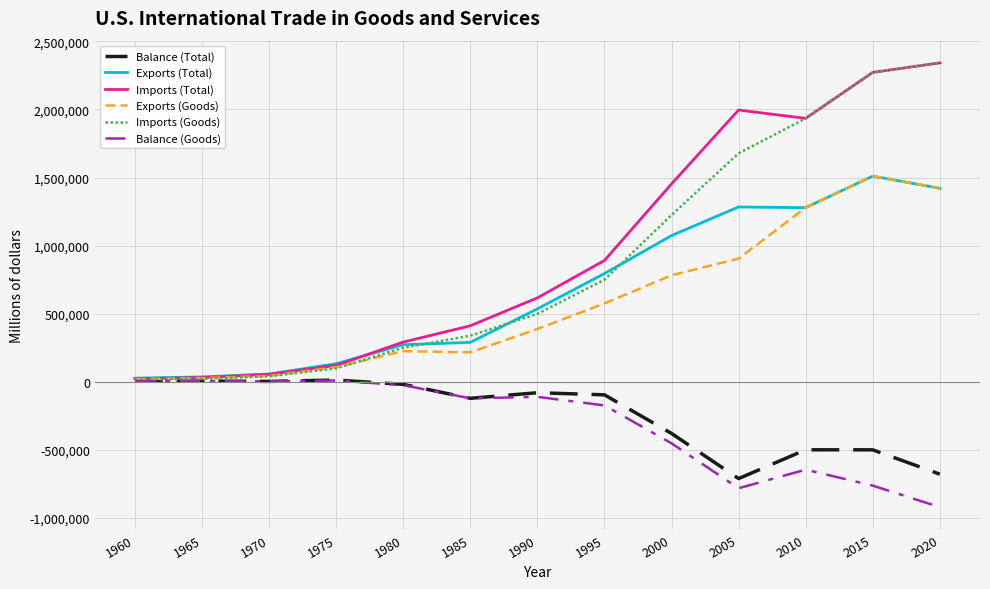

Between 1990 and 2005, which series saw the biggest shift?

Imports (Total)